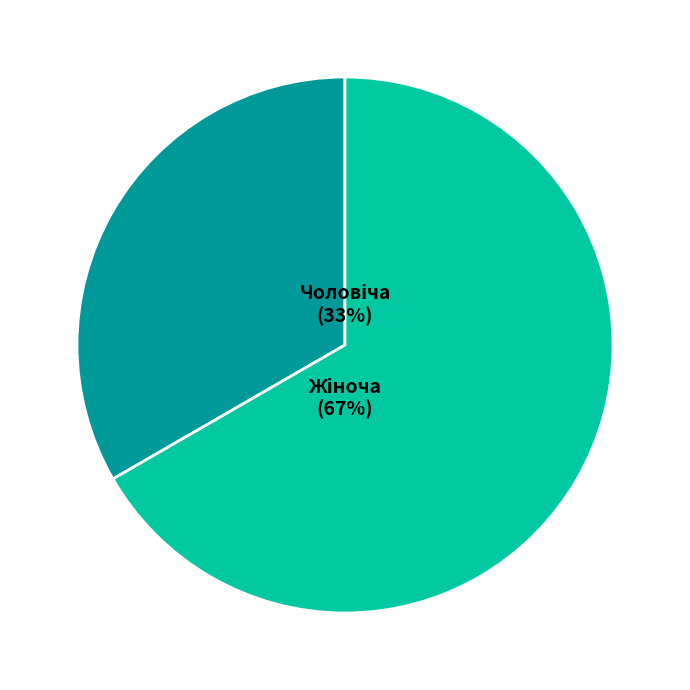

Does any single category account for the majority?

Yes